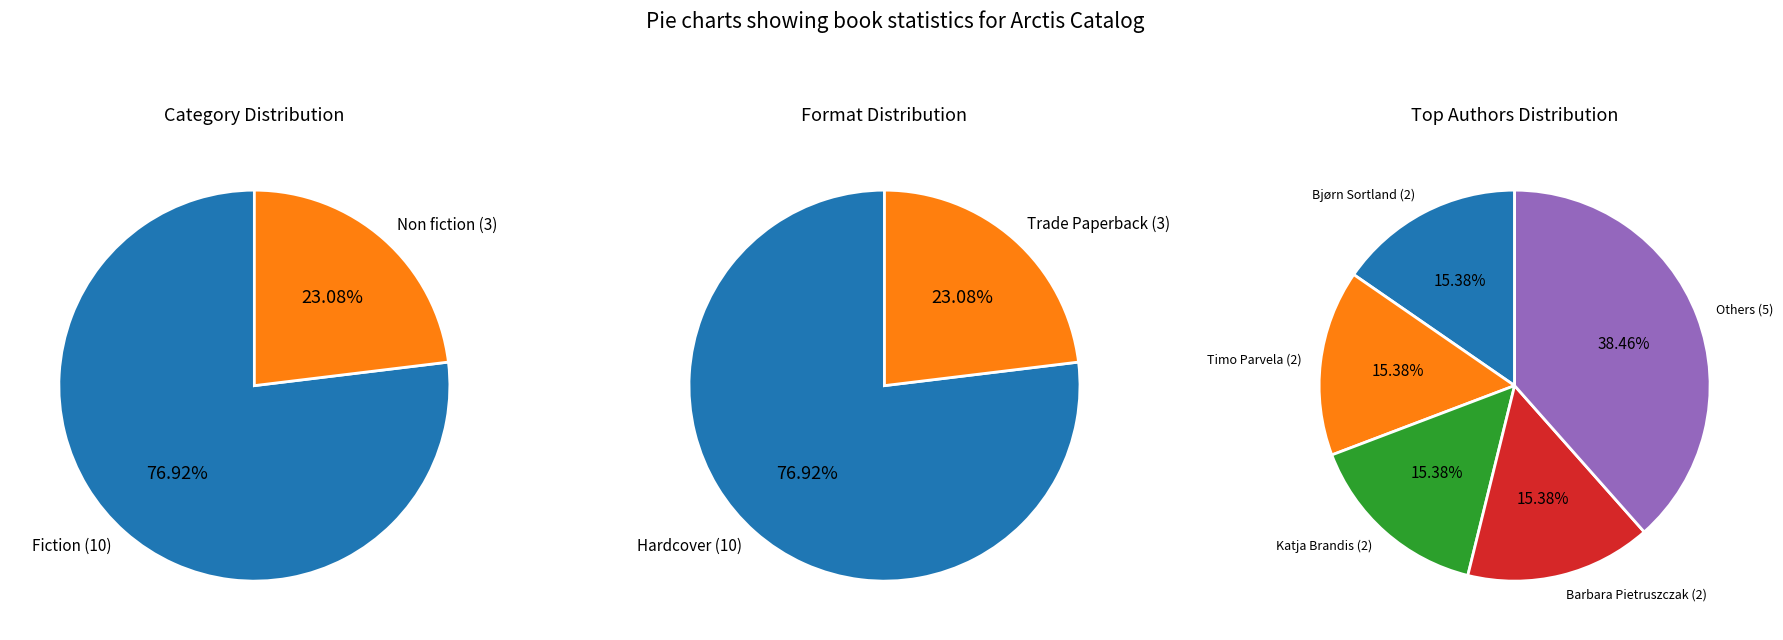

How many segments does this pie chart have?

2